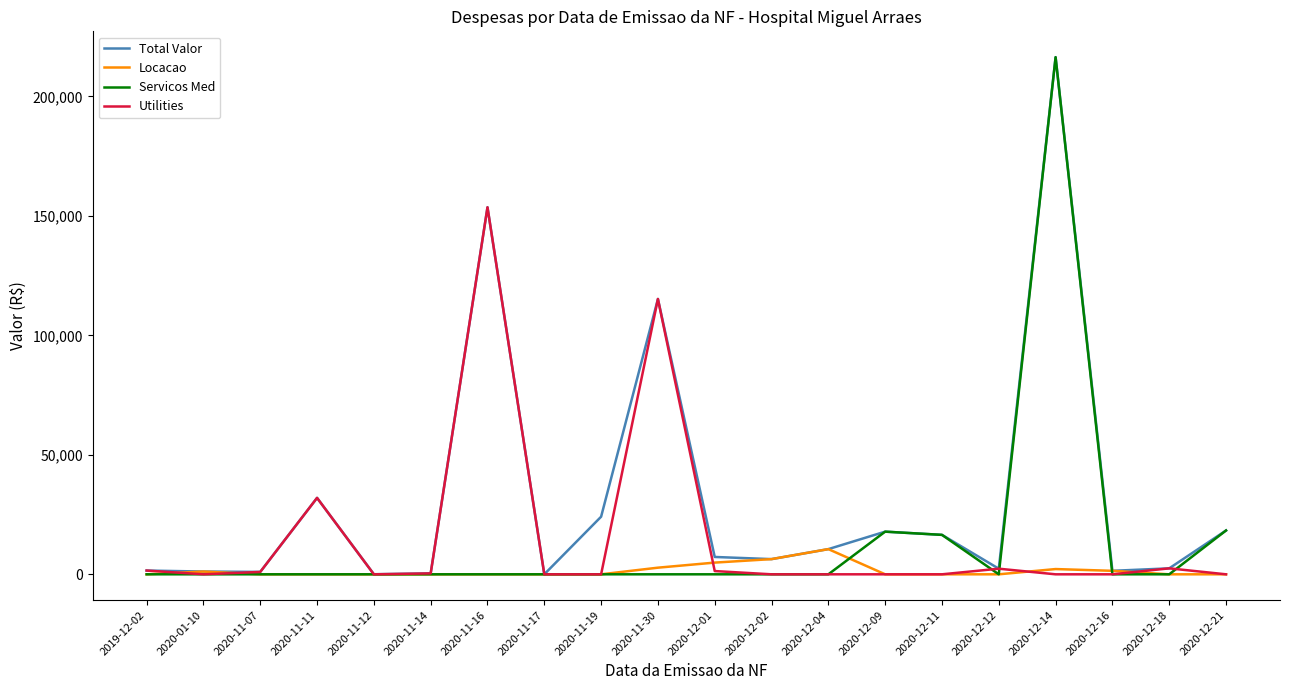

Is it true that Servicos Med equals 0.0 at 2020-11-17?

True